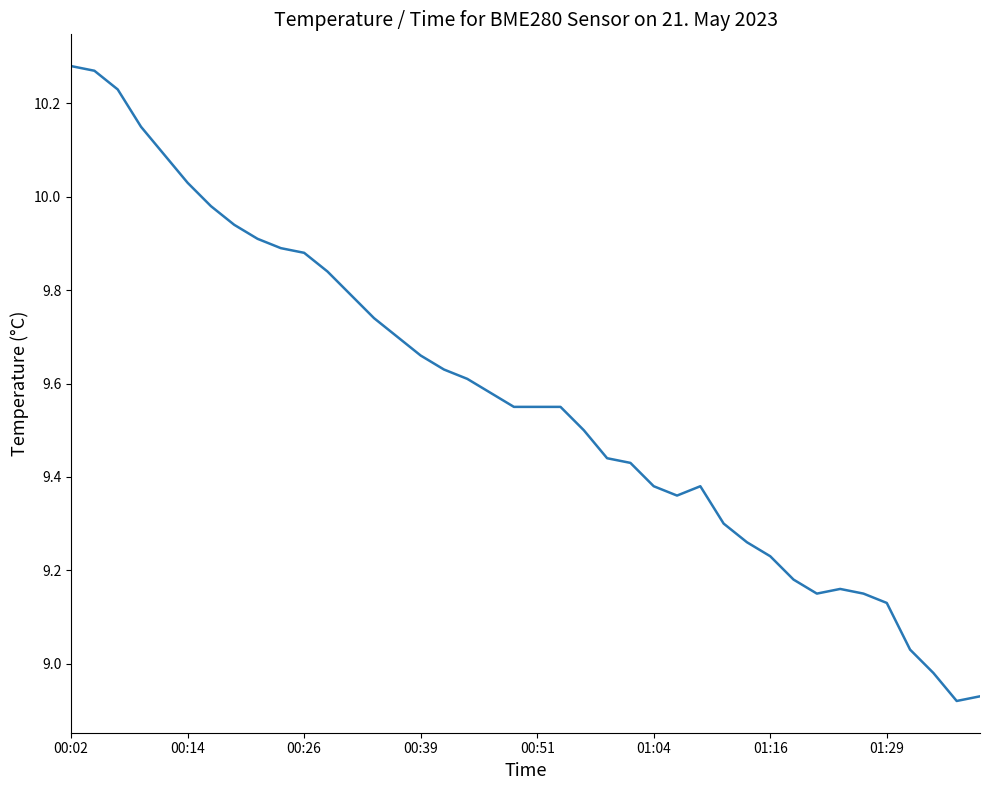

What is the difference between the maximum and minimum values?

1.4